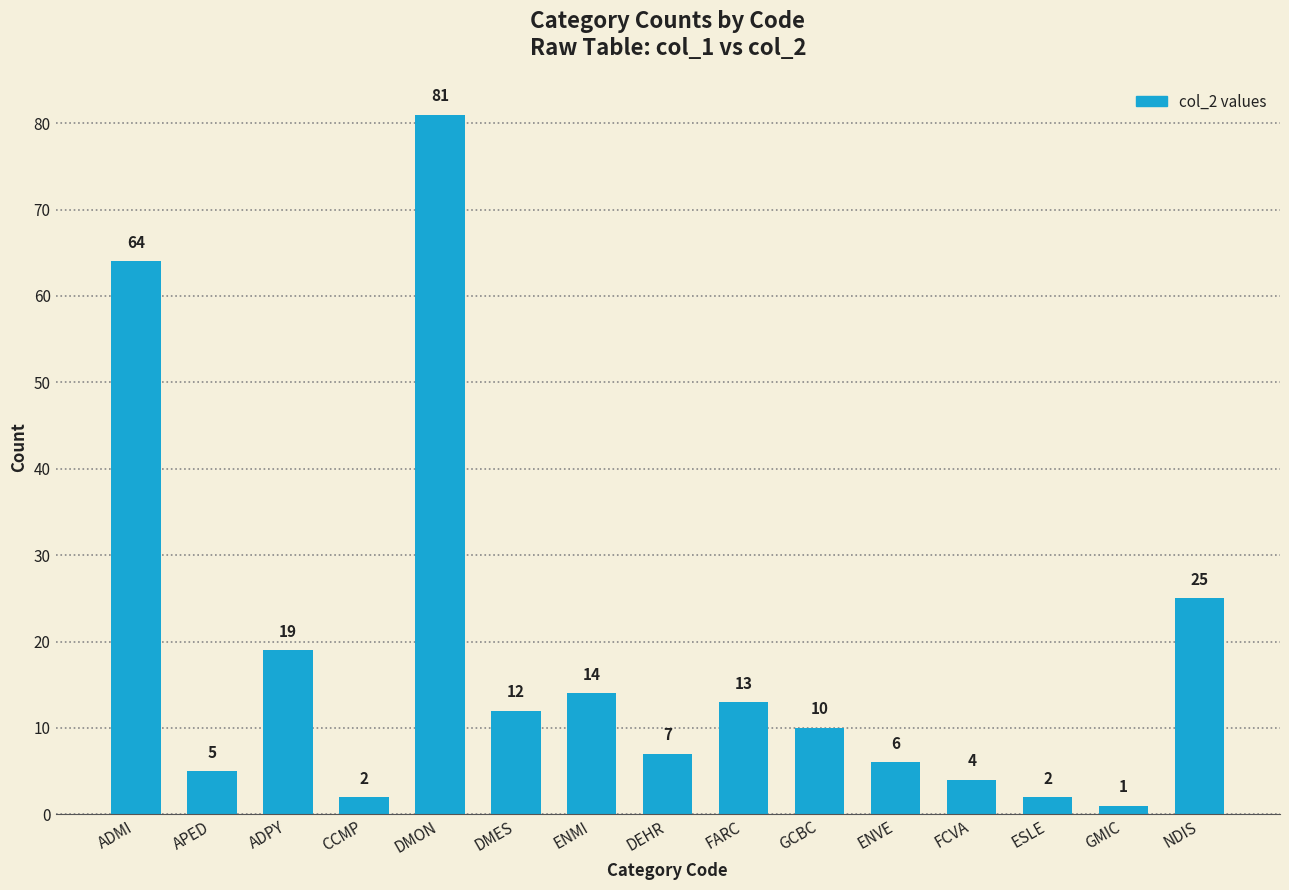

At which label does the data first exceed 10?

ADMI